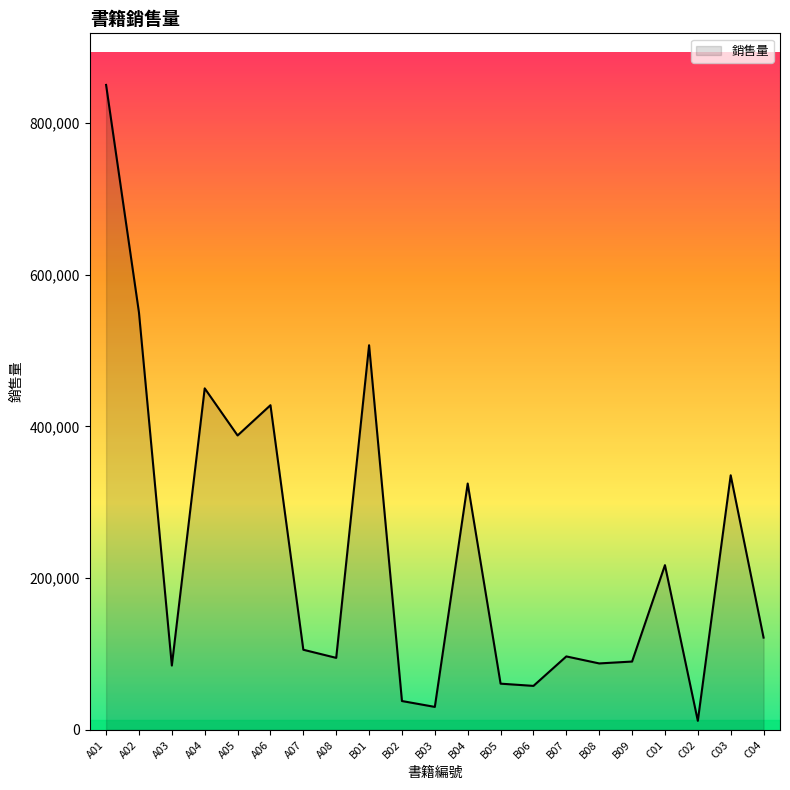

What value does the data have at A05?

387941